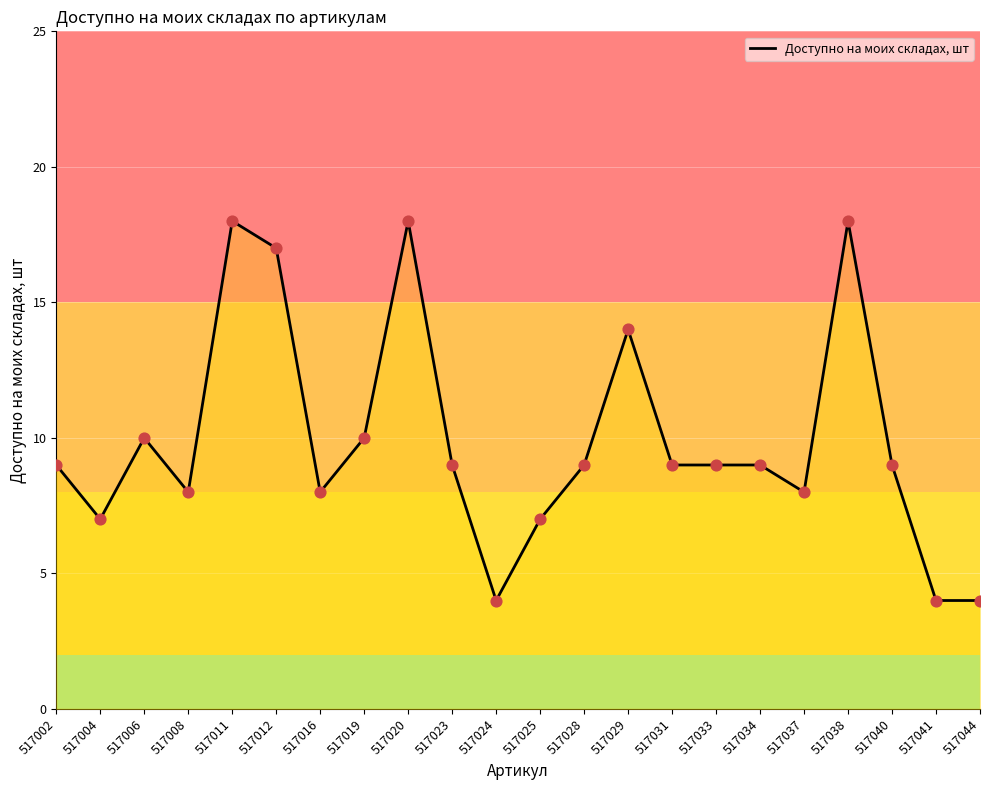

What is the ratio of the value at 517031 to the value at 517038?

0.5